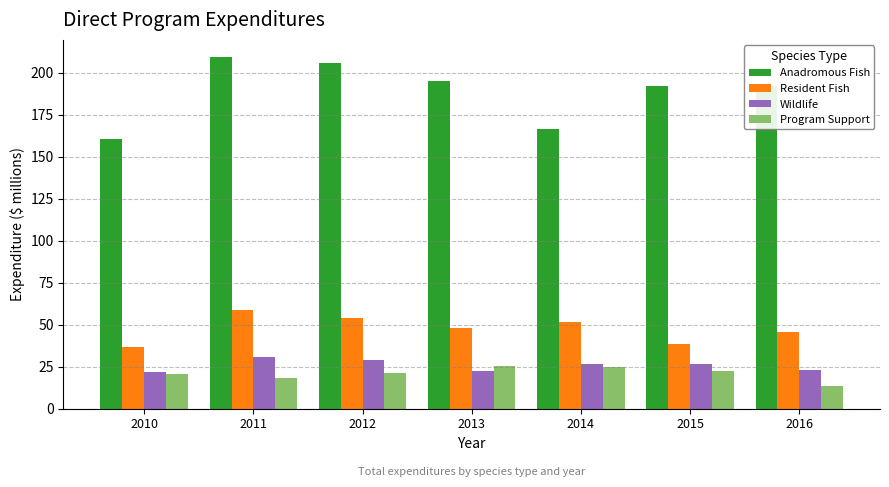

At which category is the sum across all series the highest?

2011